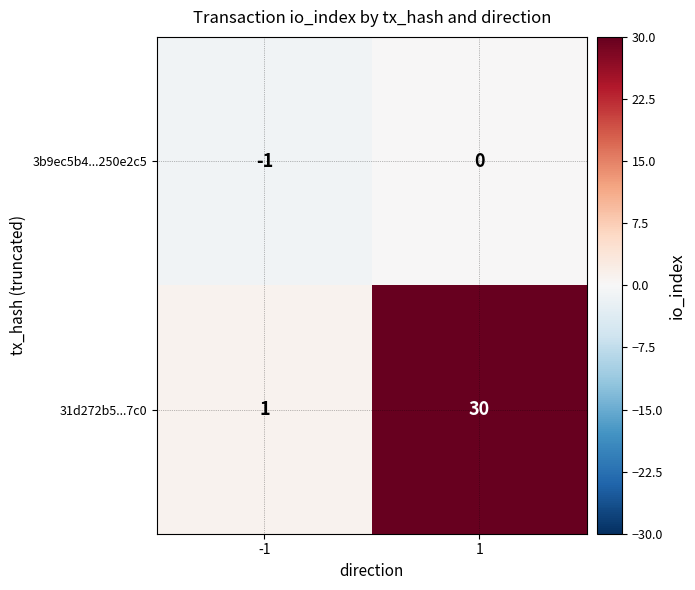

True or false: 3b9ec5b4...250e2c5 has a value of 0 at 1.

True